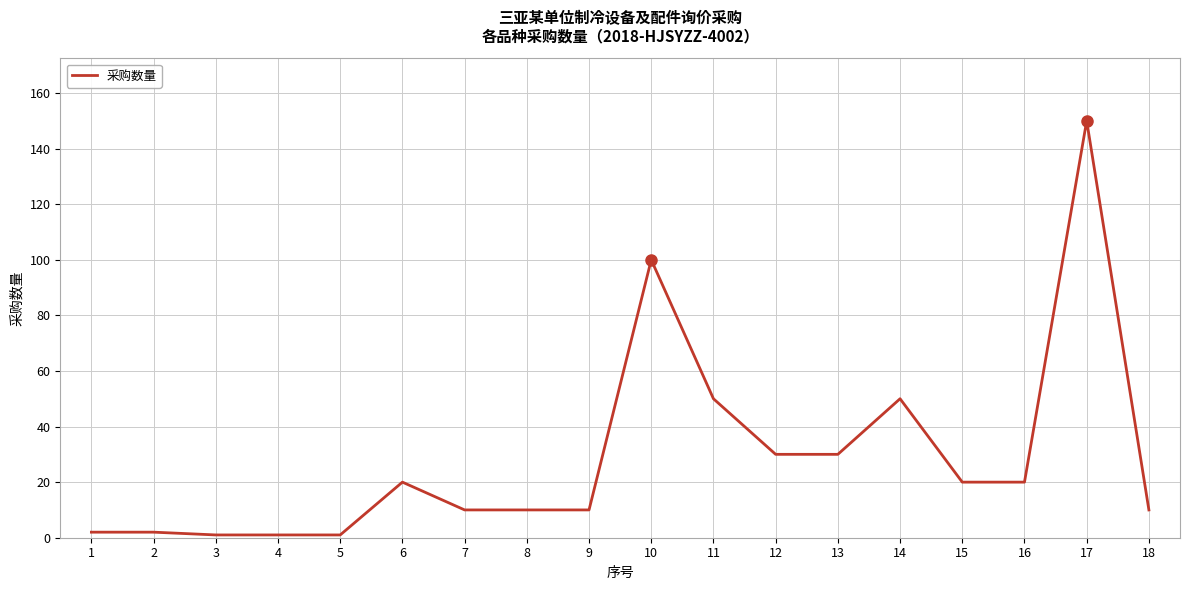

What is the change in value from 2 to 5?

-1